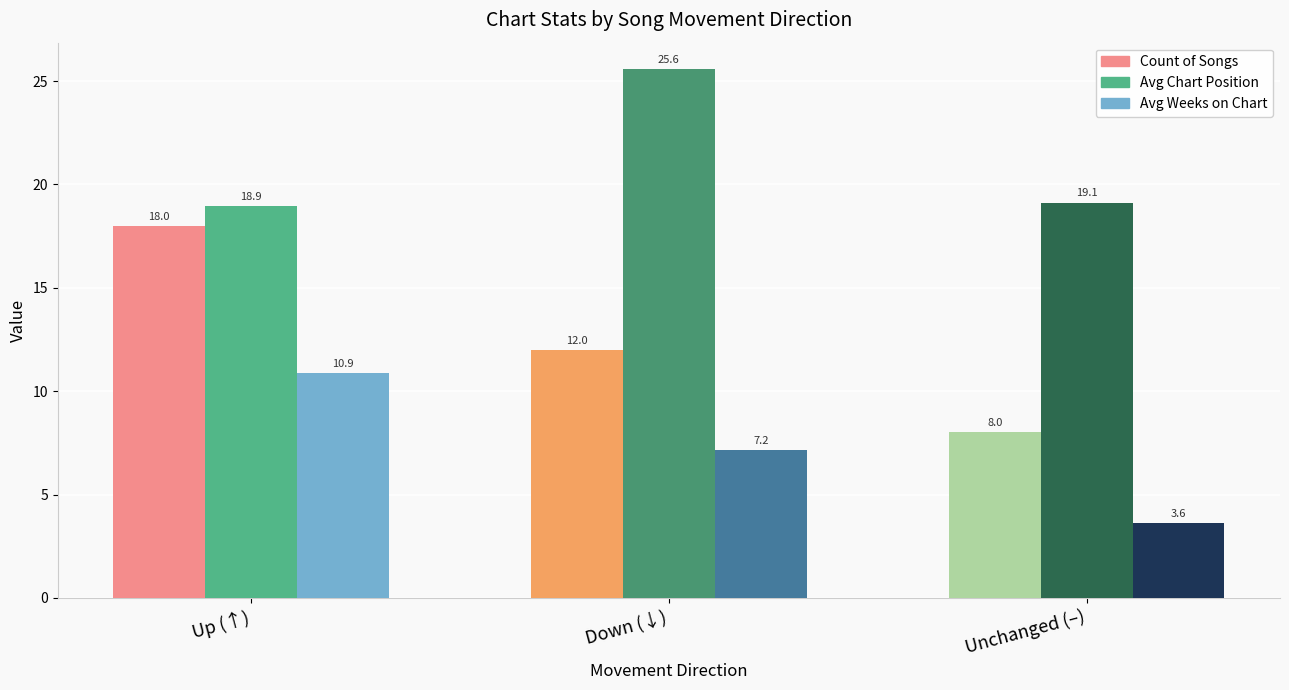

What is the spread (max minus min) of values at Down (↓)?

18.4